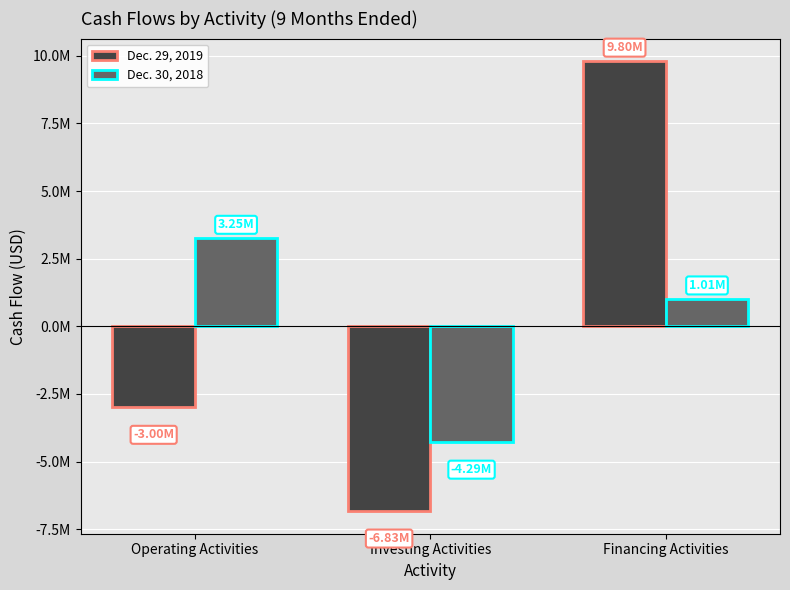

What are all the series names shown in the legend?

Dec. 29, 2019, Dec. 30, 2018